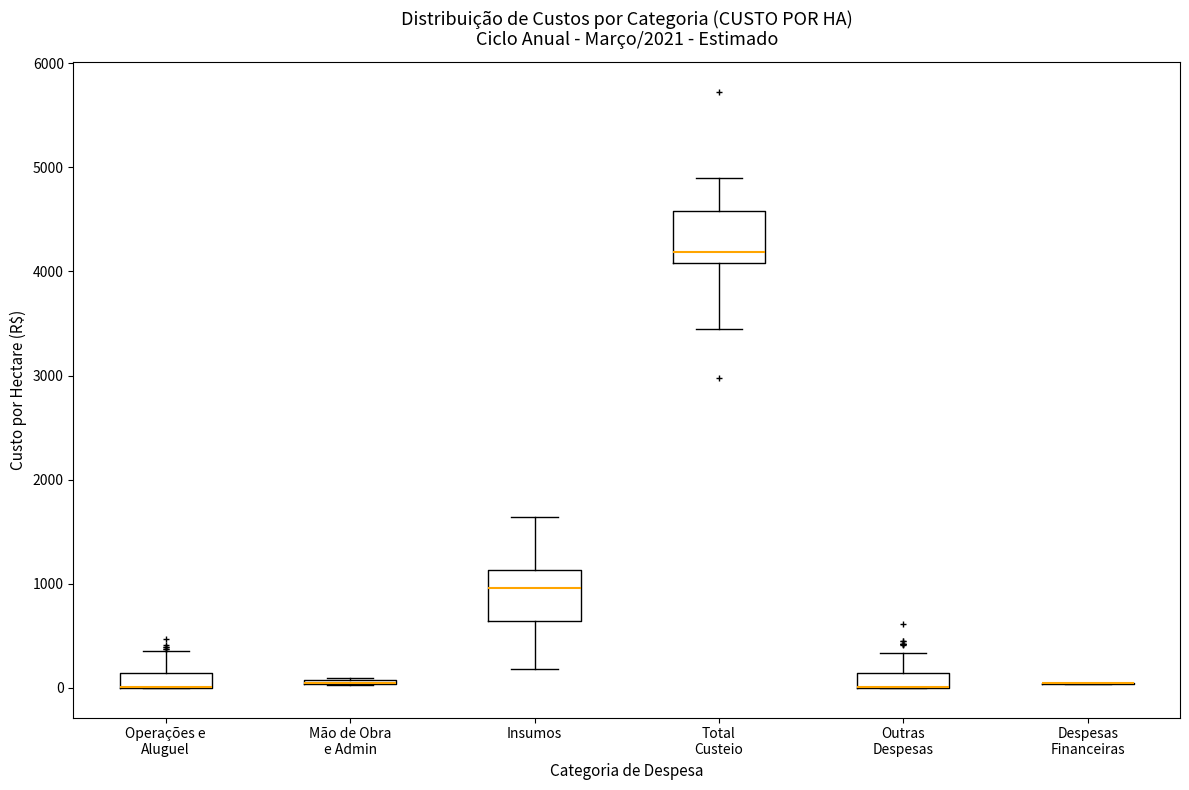

Where is the upper edge of the box for Insumos on the y-axis? The values are not printed on the chart, so give them approximately, as read against the axis.

1100